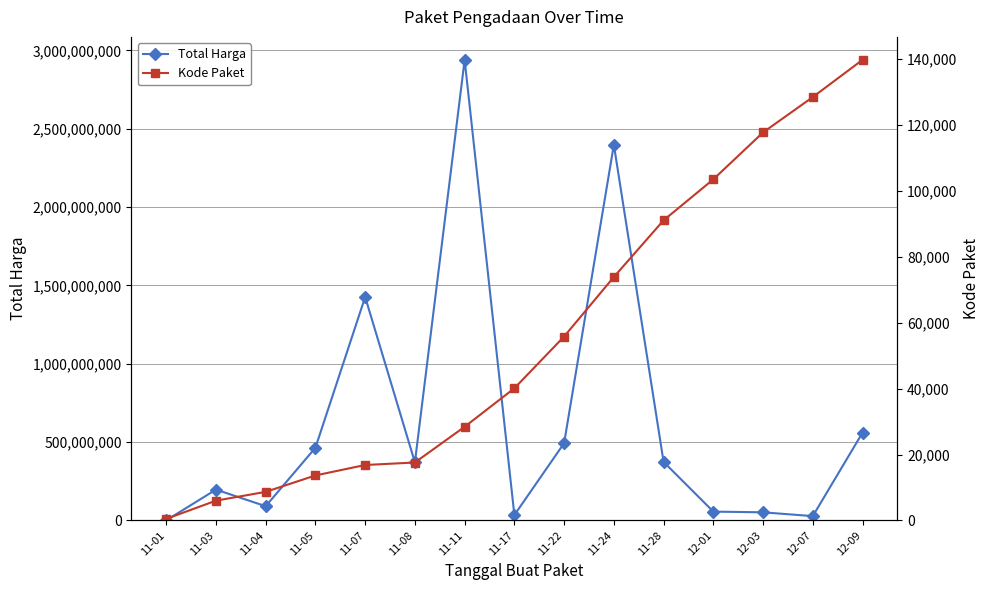

Which category has the highest value in the Total Harga series?

11-11